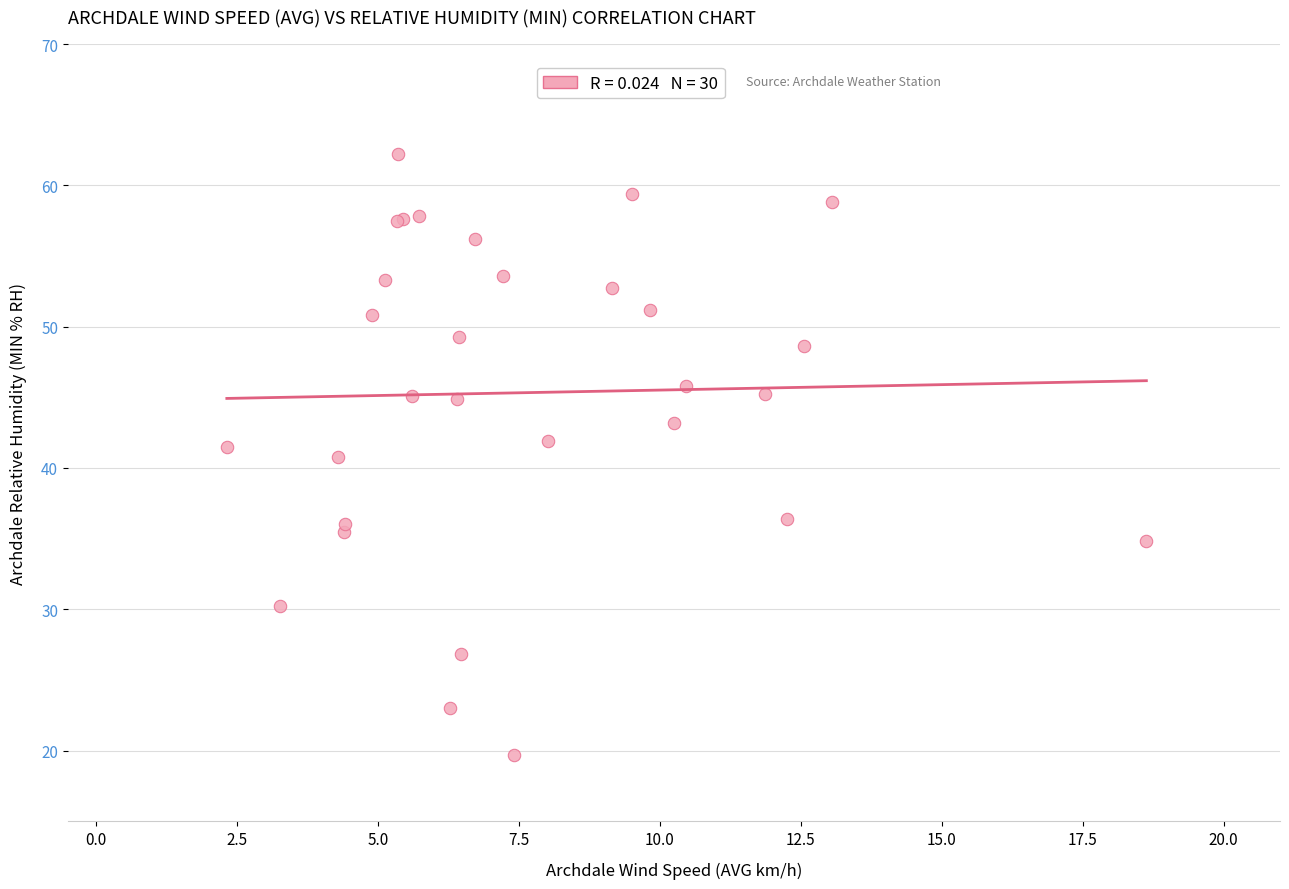

What Y value in the scatter plot is closest to 40?

40.8